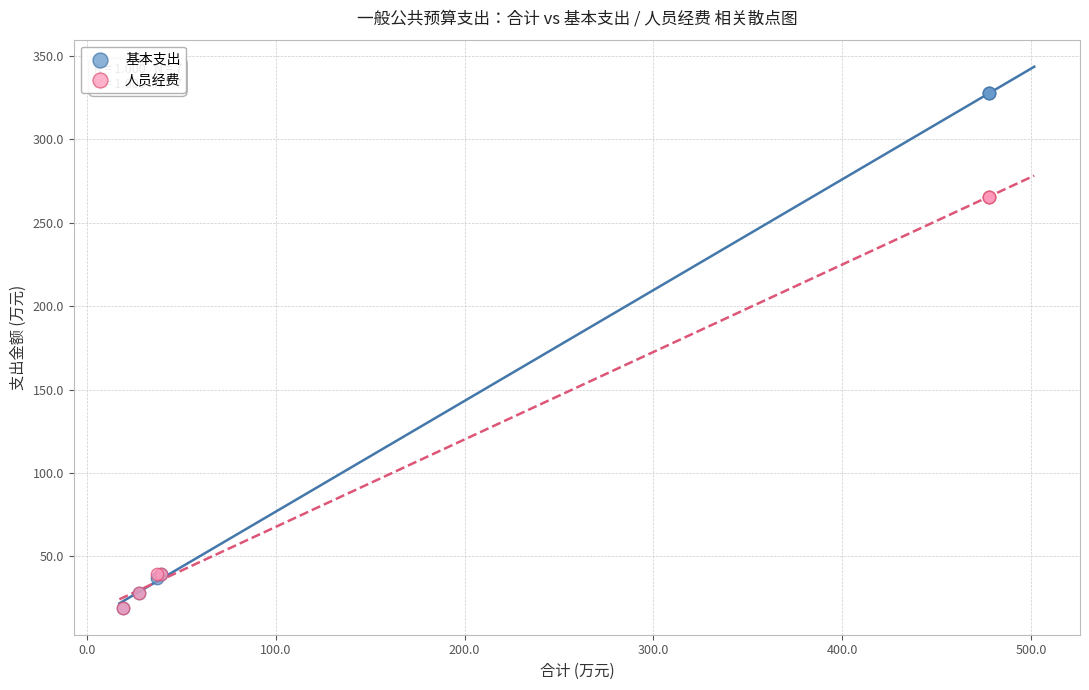

What are all the series names shown in the legend?

基本支出, 人员经费